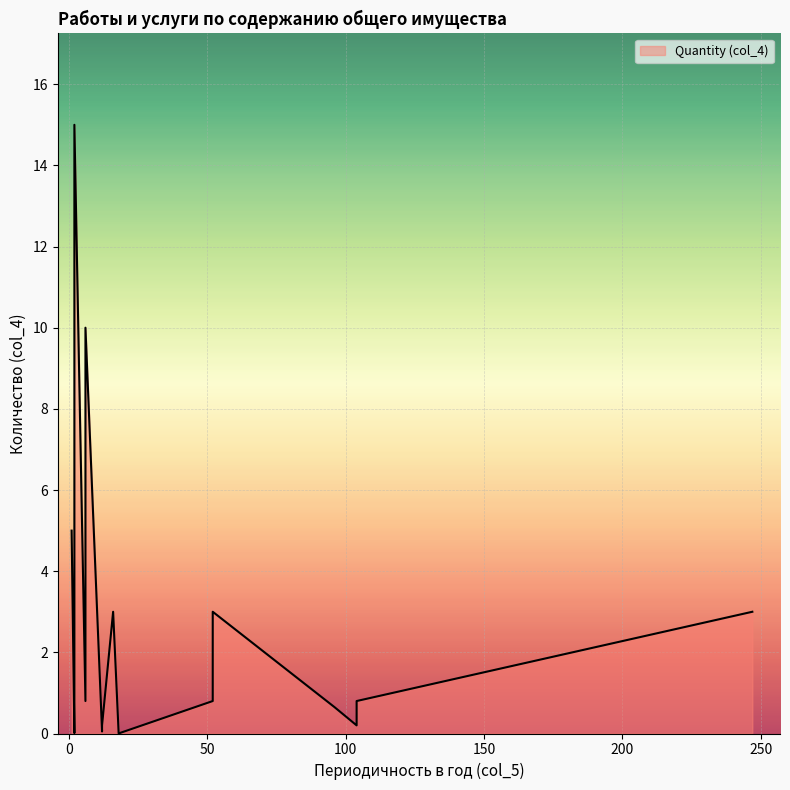

What is the maximum value shown in the chart?

15.0